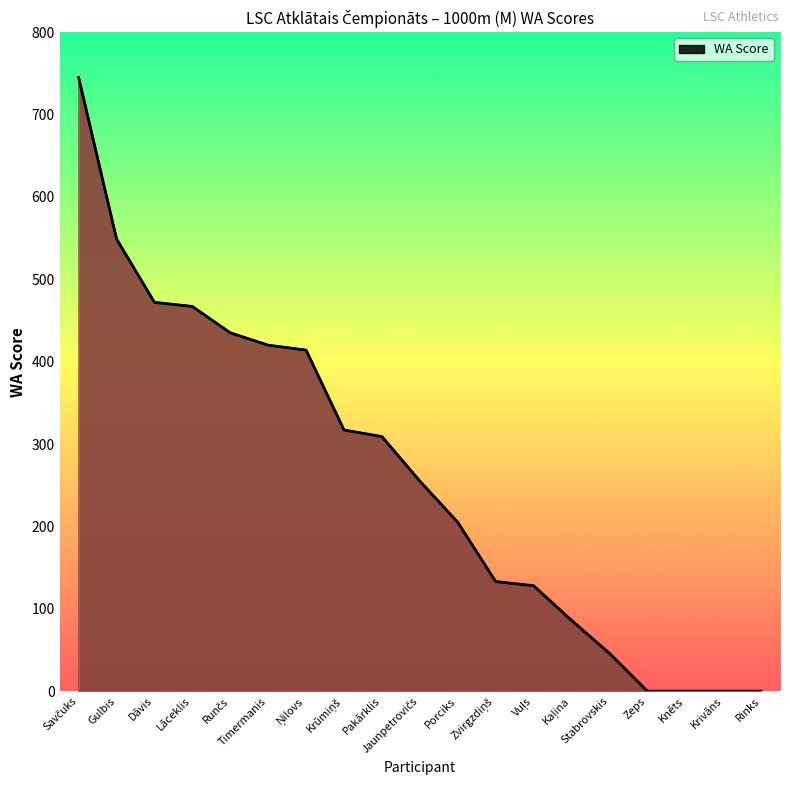

Is it true that the value at Zeps is 0?

True